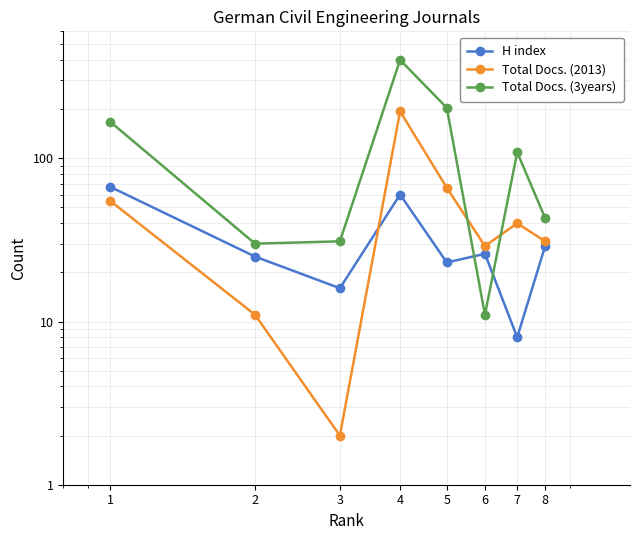

At which category does H index reach its first local peak?

4